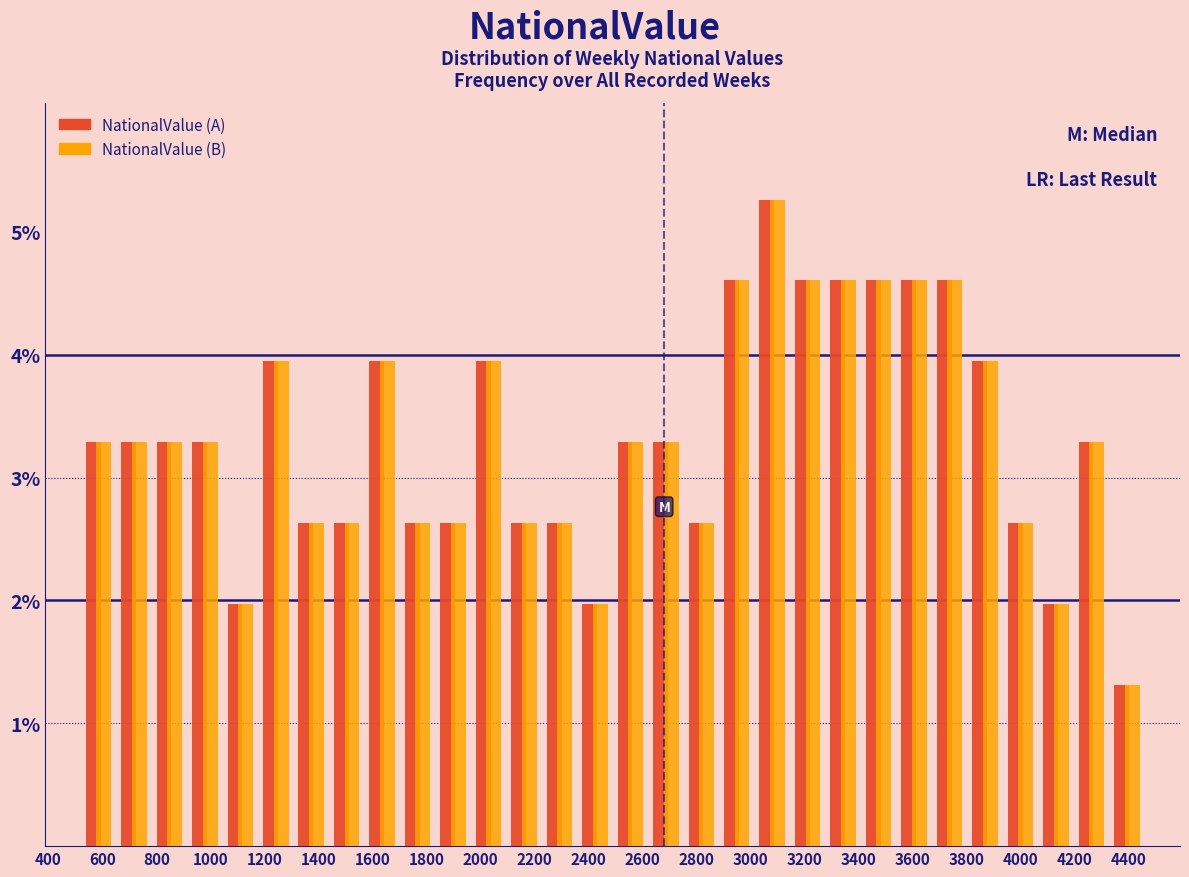

Reading left to right, list every range on the x-axis with the height of the bar of each series over it. Neither the bar edges nor the heights are printed on the chart, so give them approximately, as read against the axes.

520 to 660: NationalValue (A)=3.3	NationalValue (B)=3.3
660 to 780: NationalValue (A)=3.3	NationalValue (B)=3.3
780 to 920: NationalValue (A)=3.3	NationalValue (B)=3.3
920 to 1040: NationalValue (A)=3.3	NationalValue (B)=3.3
1040 to 1180: NationalValue (A)=2.0	NationalValue (B)=2.0
1180 to 1300: NationalValue (A)=3.9	NationalValue (B)=3.9
1300 to 1440: NationalValue (A)=2.6	NationalValue (B)=2.6
1440 to 1580: NationalValue (A)=2.6	NationalValue (B)=2.6
1580 to 1700: NationalValue (A)=3.9	NationalValue (B)=3.9
1700 to 1840: NationalValue (A)=2.6	NationalValue (B)=2.6
1840 to 1960: NationalValue (A)=2.6	NationalValue (B)=2.6
1960 to 2100: NationalValue (A)=3.9	NationalValue (B)=3.9
2100 to 2220: NationalValue (A)=2.6	NationalValue (B)=2.6
2220 to 2360: NationalValue (A)=2.6	NationalValue (B)=2.6
2360 to 2500: NationalValue (A)=2.0	NationalValue (B)=2.0
2500 to 2620: NationalValue (A)=3.3	NationalValue (B)=3.3
2620 to 2760: NationalValue (A)=3.3	NationalValue (B)=3.3
2760 to 2880: NationalValue (A)=2.6	NationalValue (B)=2.6
2880 to 3020: NationalValue (A)=4.6	NationalValue (B)=4.6
3020 to 3140: NationalValue (A)=5.3	NationalValue (B)=5.3
3140 to 3280: NationalValue (A)=4.6	NationalValue (B)=4.6
3280 to 3400: NationalValue (A)=4.6	NationalValue (B)=4.6
3400 to 3540: NationalValue (A)=4.6	NationalValue (B)=4.6
3540 to 3680: NationalValue (A)=4.6	NationalValue (B)=4.6
3680 to 3800: NationalValue (A)=4.6	NationalValue (B)=4.6
3800 to 3940: NationalValue (A)=3.9	NationalValue (B)=3.9
3940 to 4060: NationalValue (A)=2.6	NationalValue (B)=2.6
4060 to 4200: NationalValue (A)=2.0	NationalValue (B)=2.0
4200 to 4320: NationalValue (A)=3.3	NationalValue (B)=3.3
4320 to 4460: NationalValue (A)=1.3	NationalValue (B)=1.3